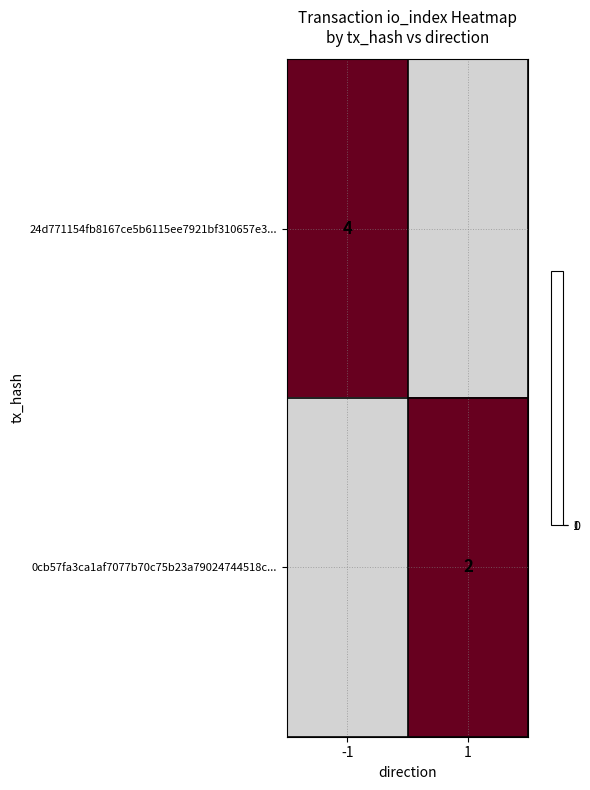

How many data points does each series have?

2